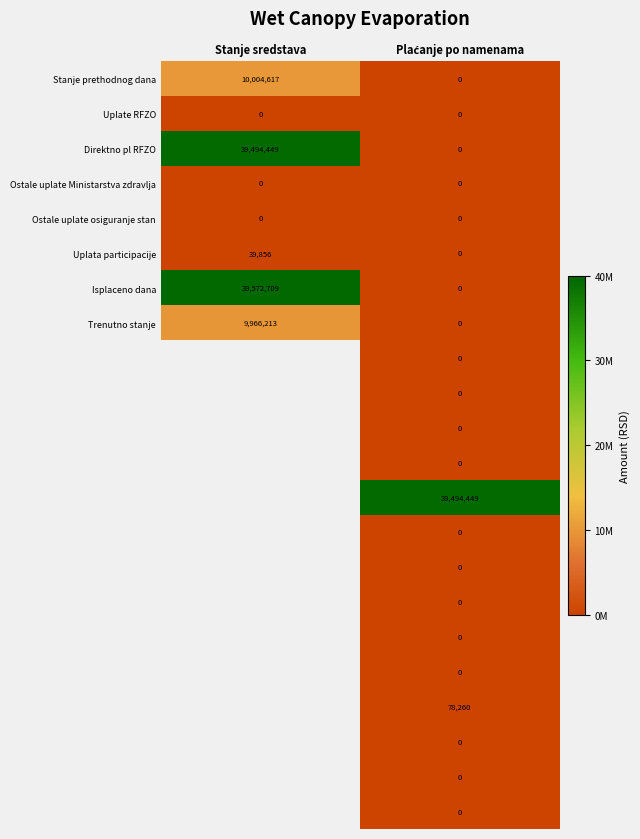

Which label corresponds to the largest value in the chart?

Stanje sredstava